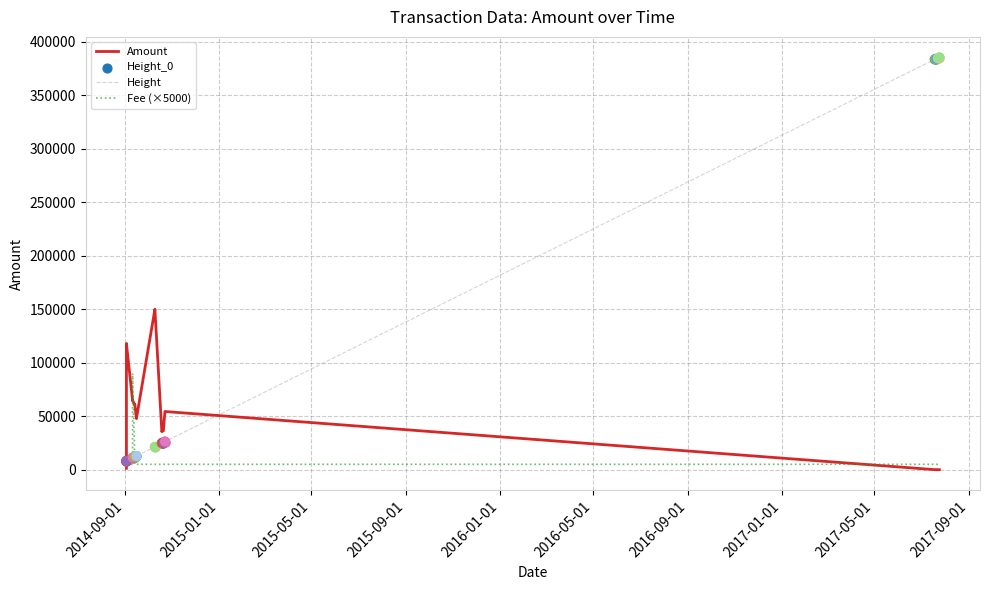

What is the total value across all series at 2016-05-01?

165908.0